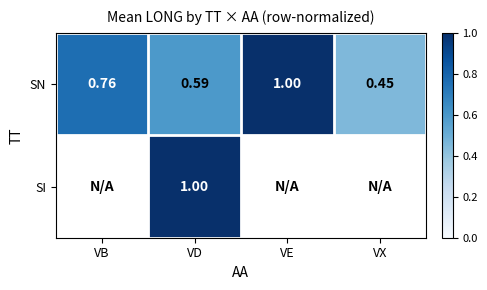

Where is SN nearest to the value 0?

VX